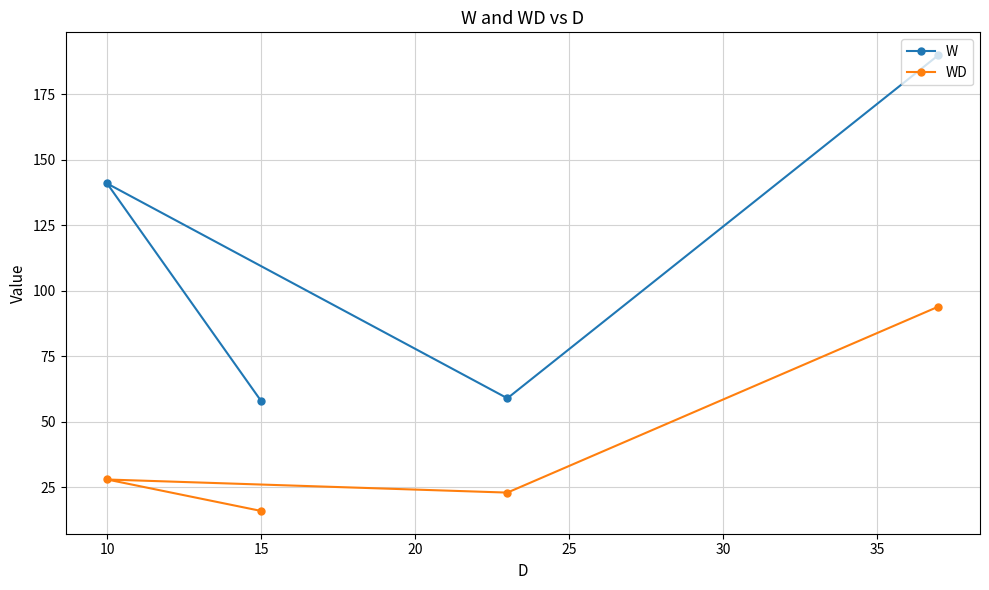

At which label is WD closest to 55?

10